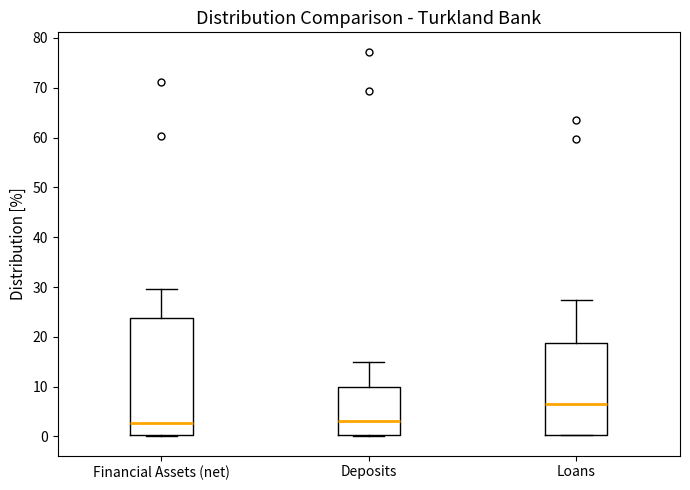

Which box is the tallest, from its lower edge to its upper edge?

Financial Assets (net)